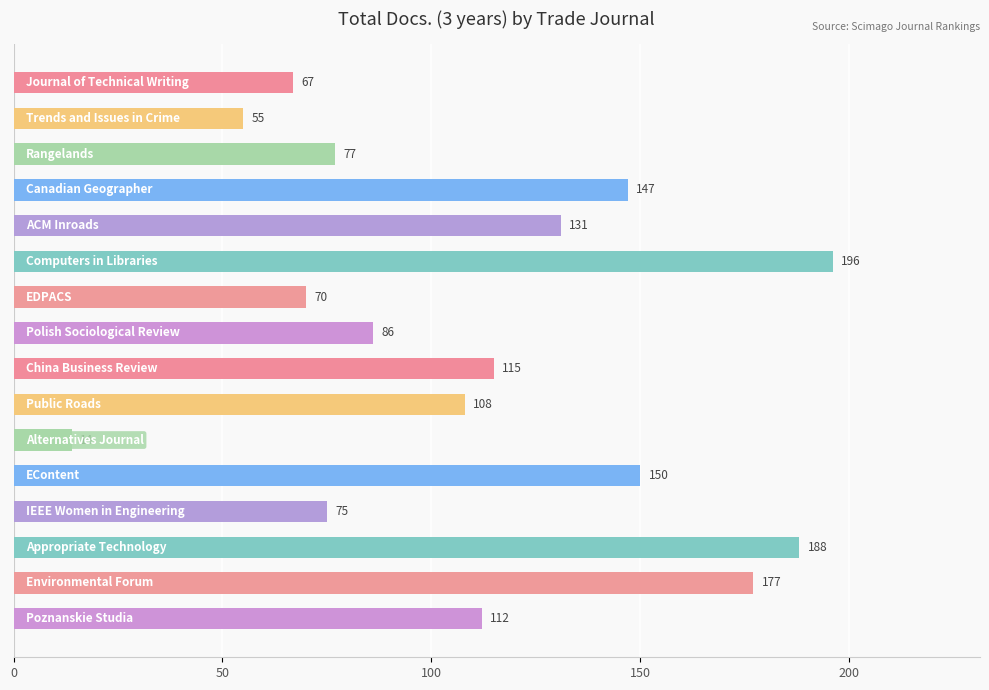

What is the maximum value shown in the chart?

196